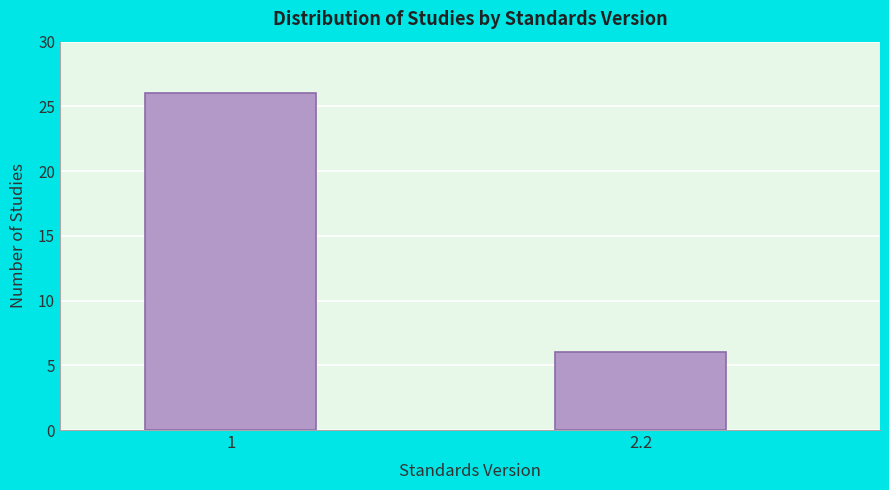

Reading left to right, list all the values displayed in this chart.

1=26	2.2=6